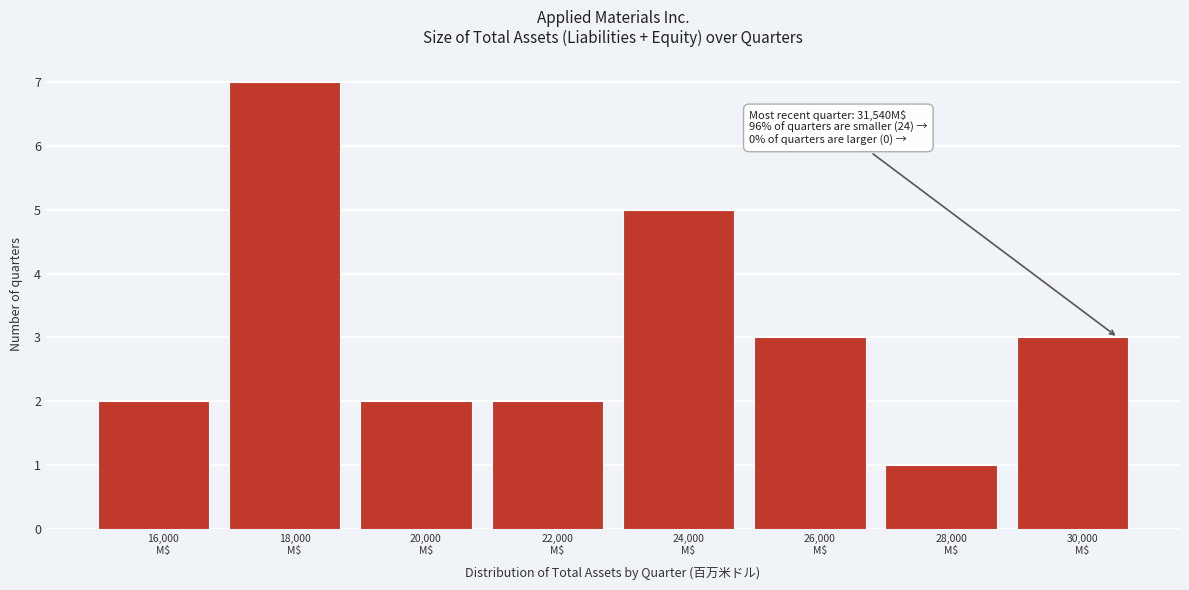

Reading left to right, extract all data points from this chart.

2	7	2	2	5	3	1	3